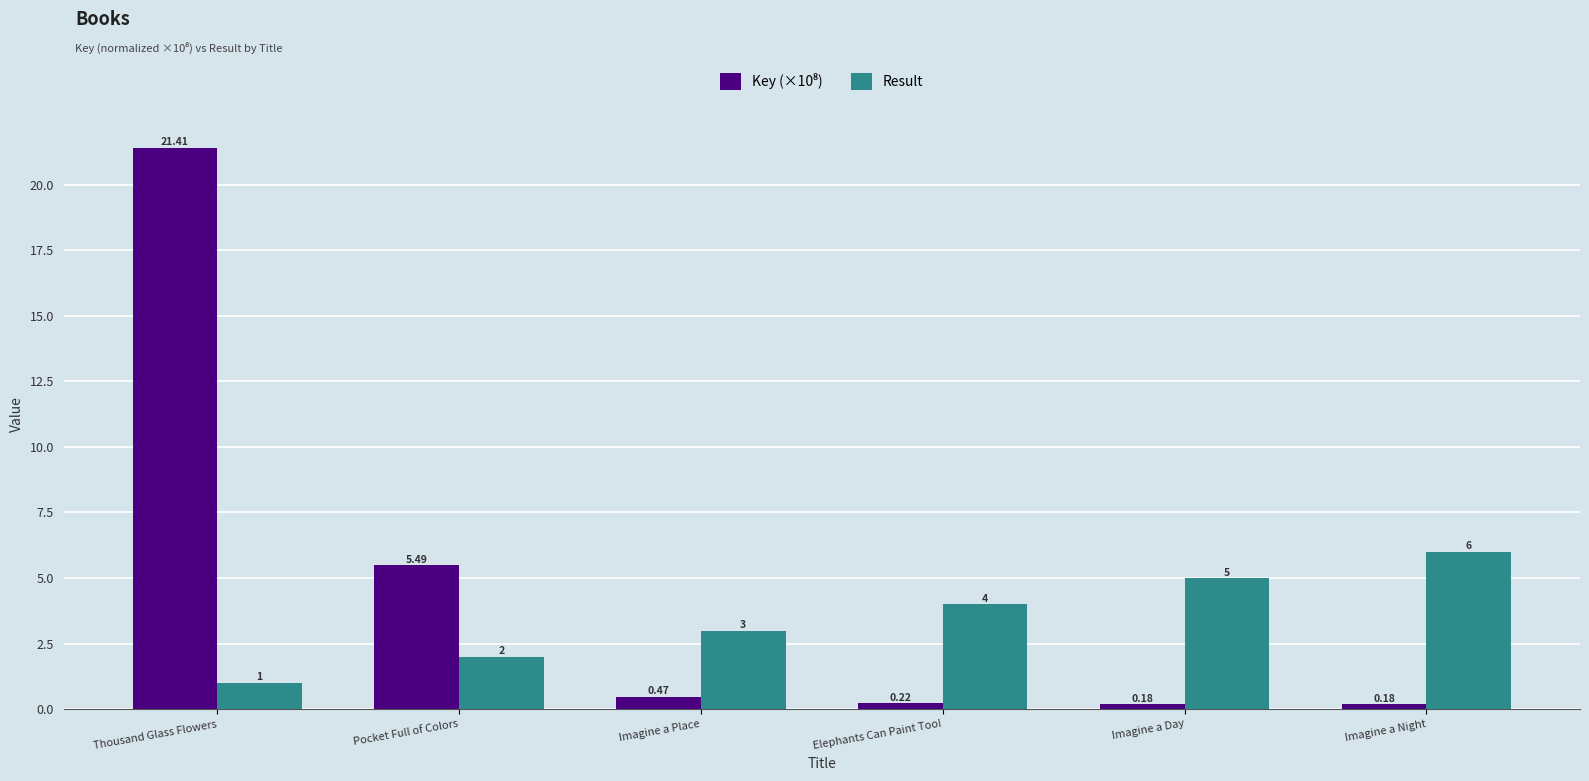

Is it true that Result equals 2.0 at Pocket Full of Colors?

True